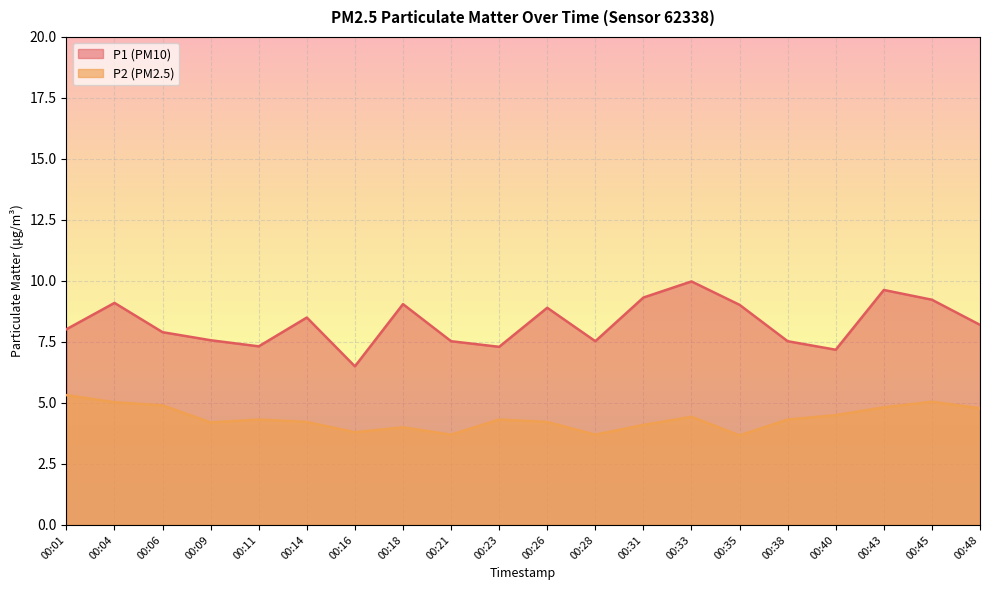

At which label does P1 first exceed 8?

00:01